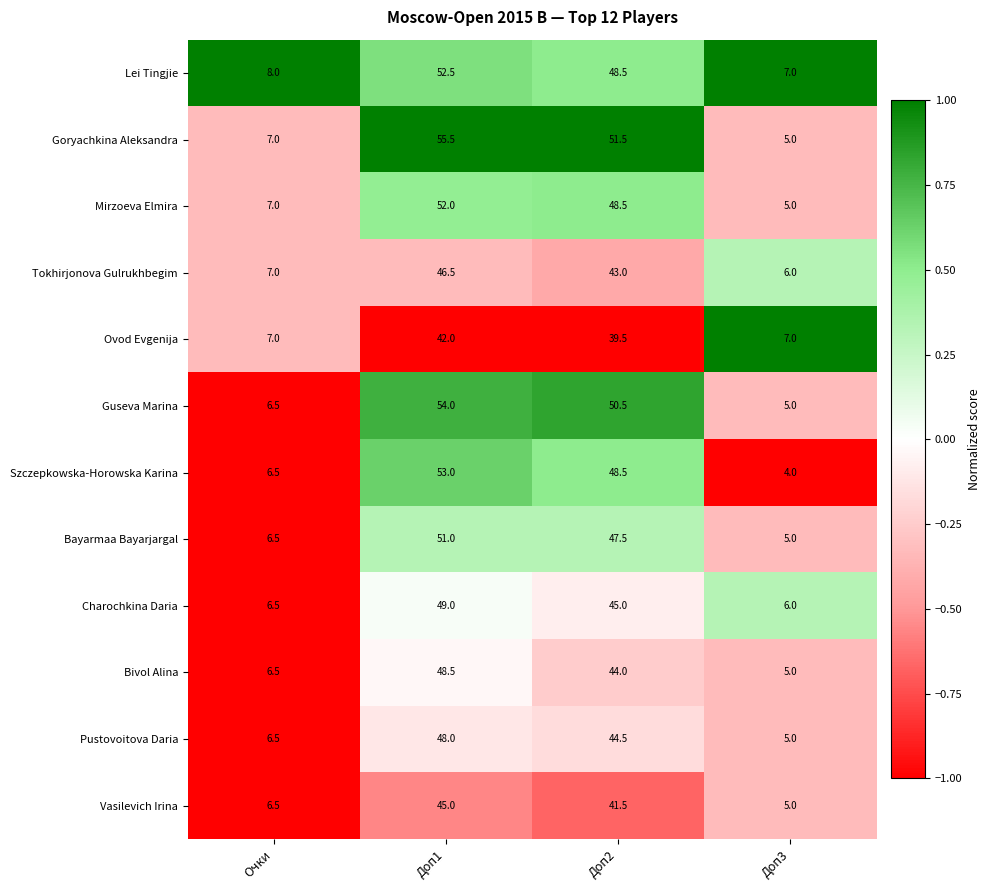

What is the maximum value shown in the chart?

55.5